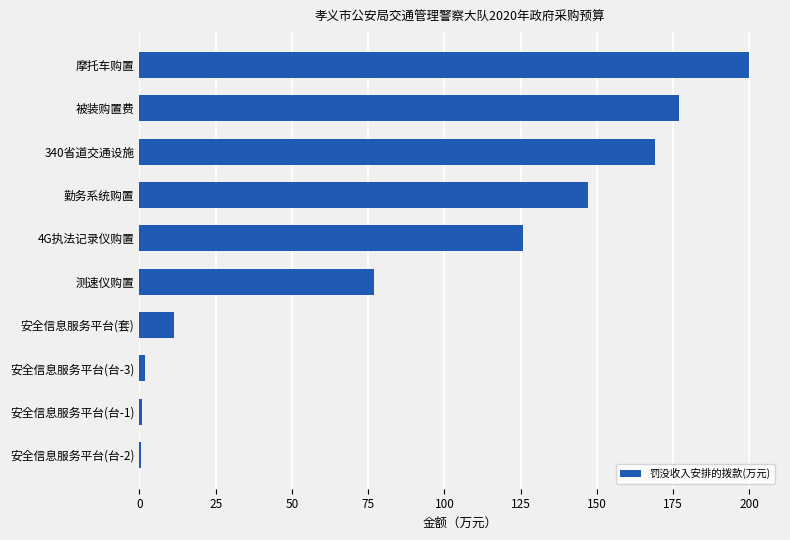

What is the ratio of the value at 被装购置费 to the value at 摩托车购置?

0.9